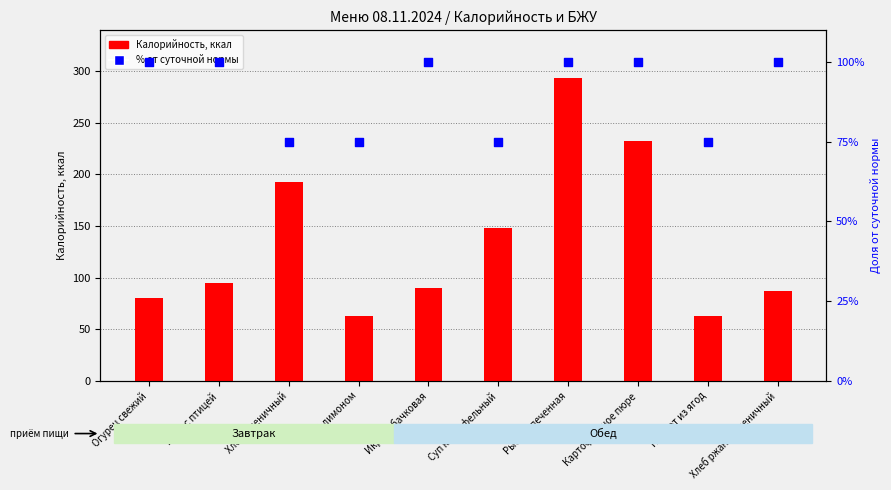

Which series reaches the maximum Y coordinate?

Калорийность